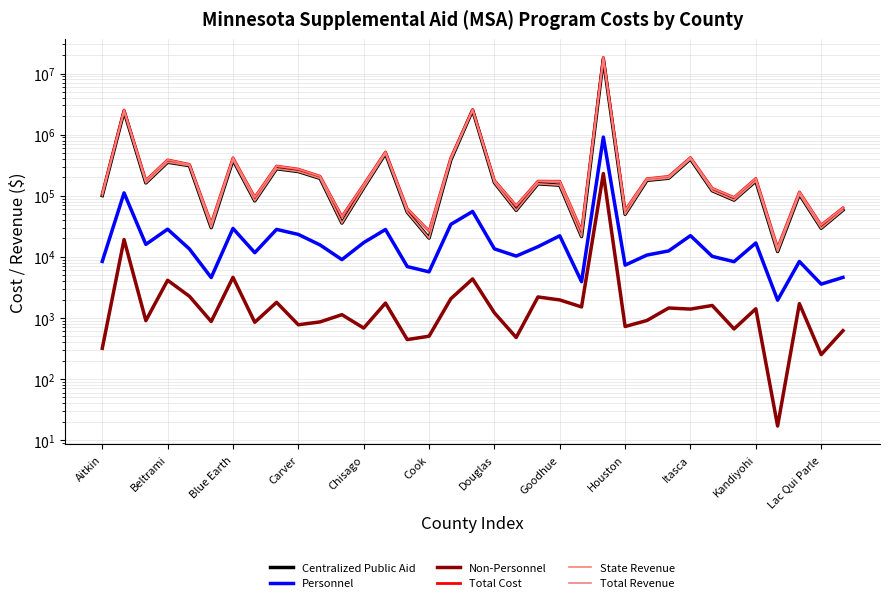

What is the difference between the second highest and second lowest values in the Centralized Public Aid series?

2495100.1